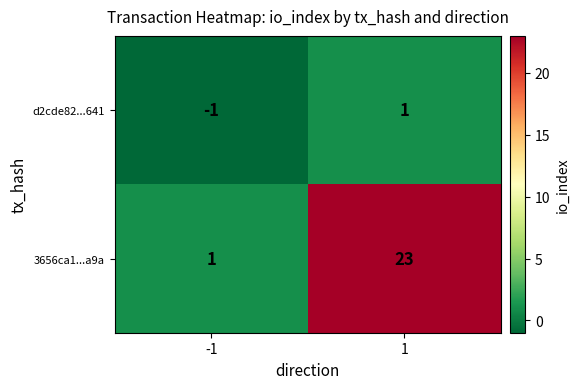

Reading left to right, what are all the values shown in this chart?

d2cde82...641: -1	1
3656ca1...a9a: 1	23